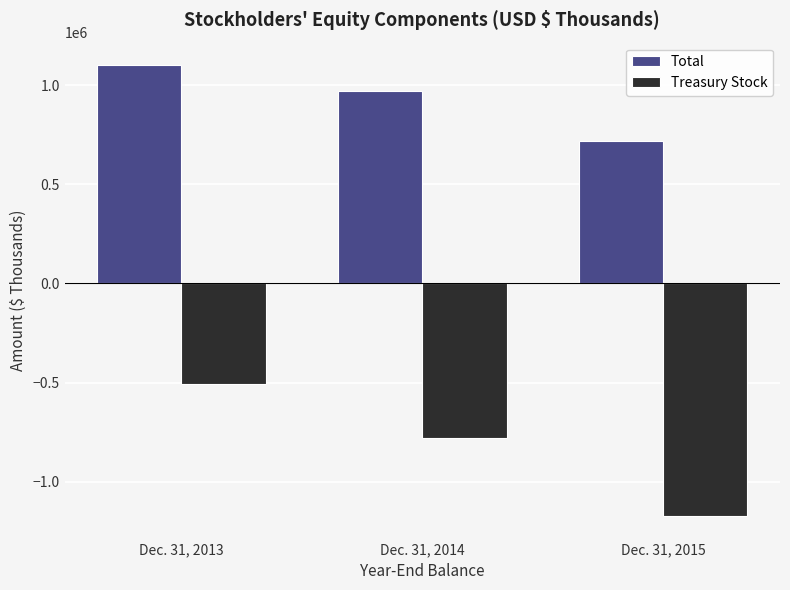

Where is Total nearest to the value 907790?

Dec. 31, 2014